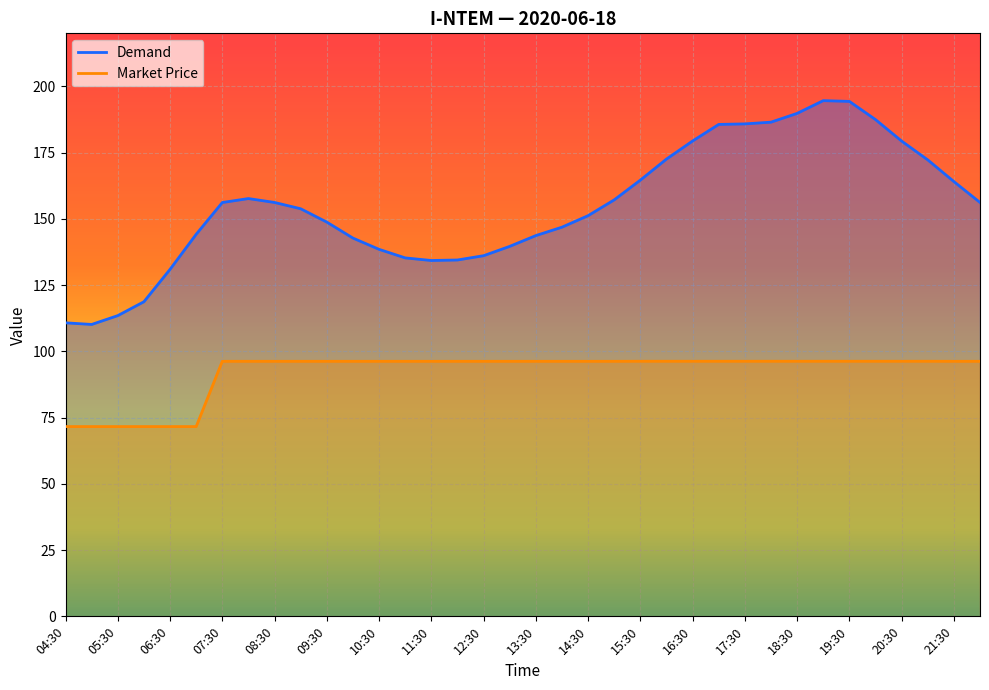

The value of Market Price at 12:30 is 40.8. True or false?

False